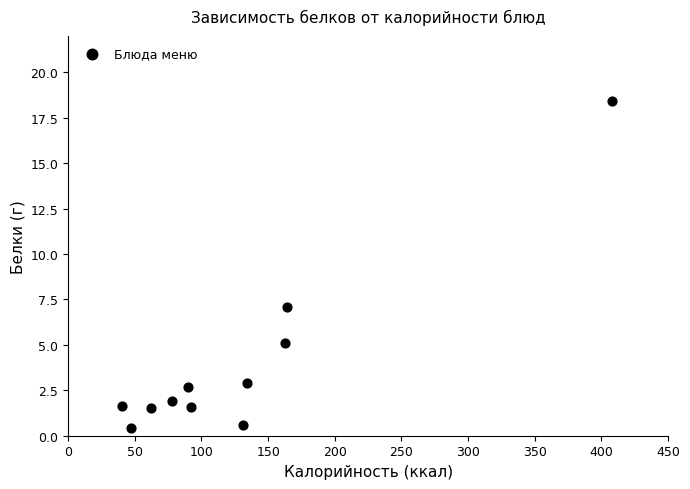

What is the range of X values (max minus min)?

367.8